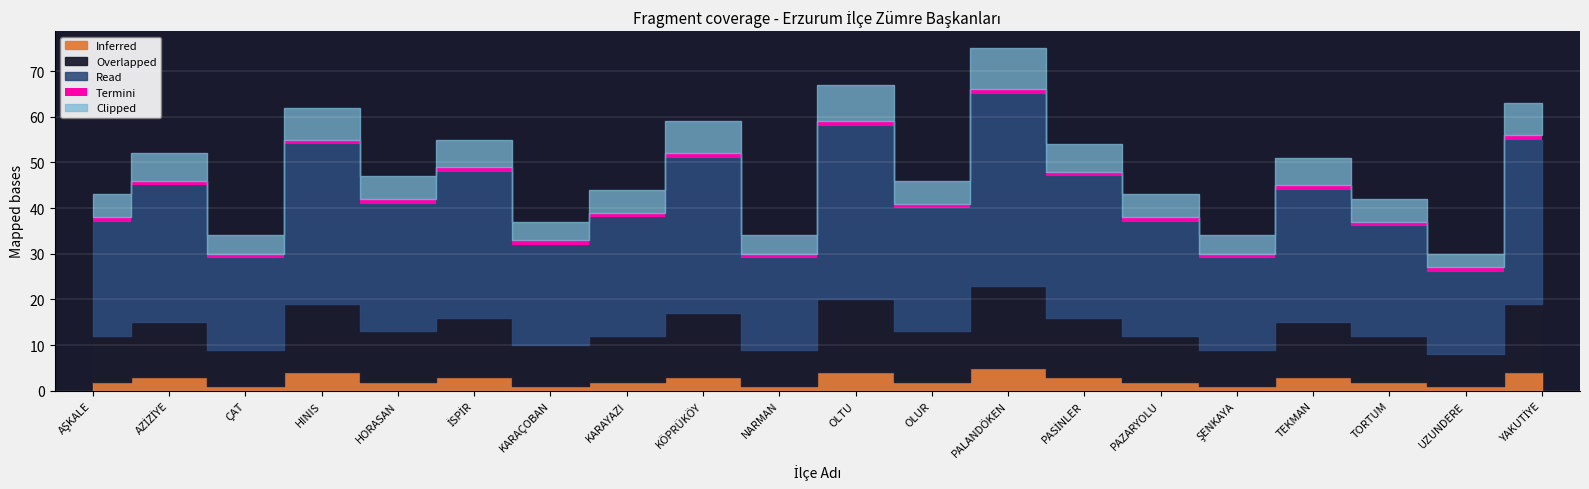

What is the difference between the maximum and minimum values in the Read series?

24